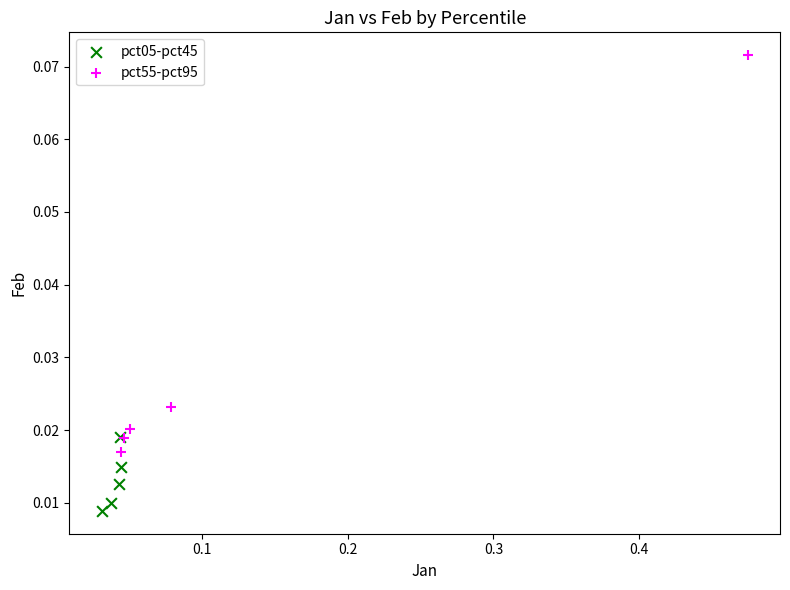

Which series has the largest Y range (max minus min)?

pct55-pct95